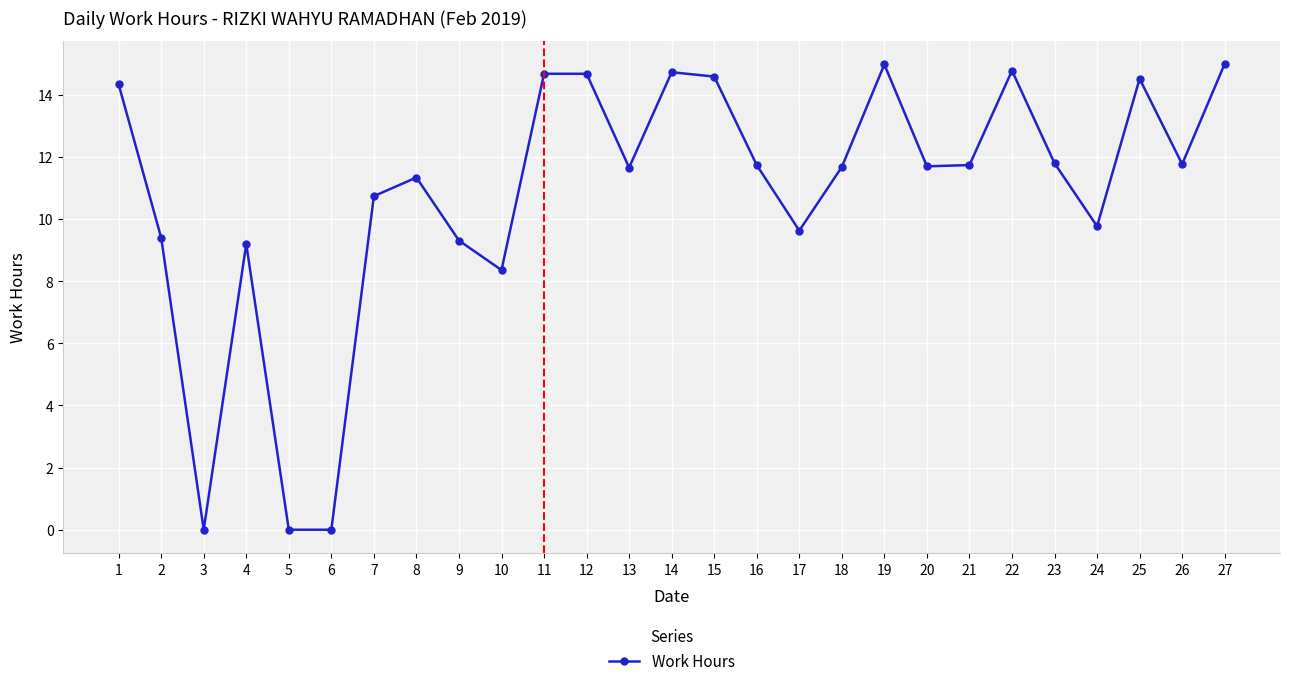

At which label is the value closest to 7?

10